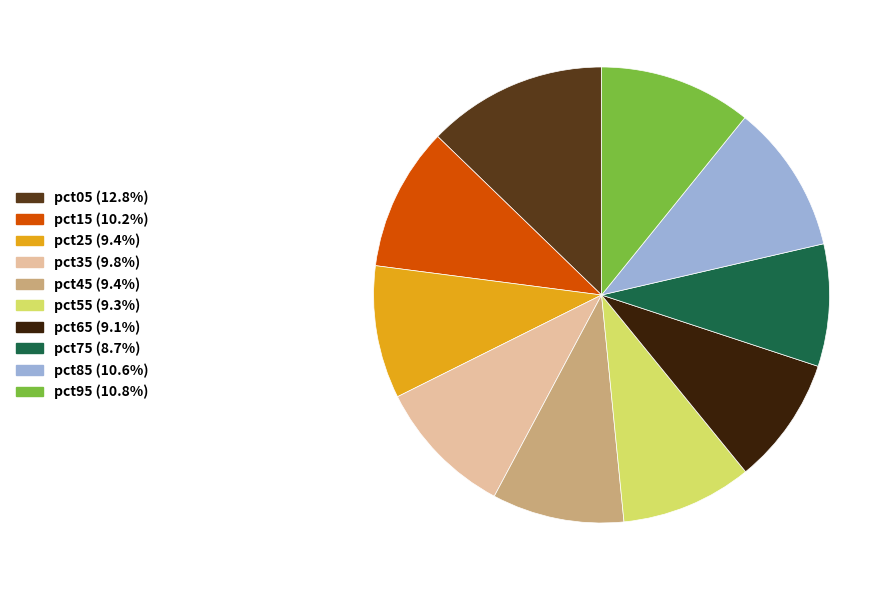

Count the number of slices in the pie.

10